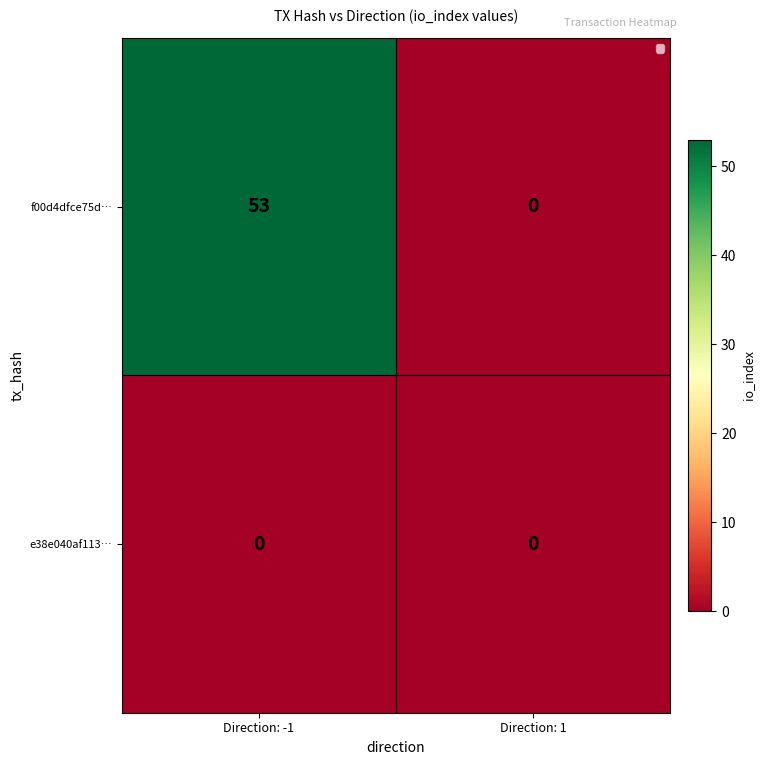

What is the maximum value shown in the chart?

53